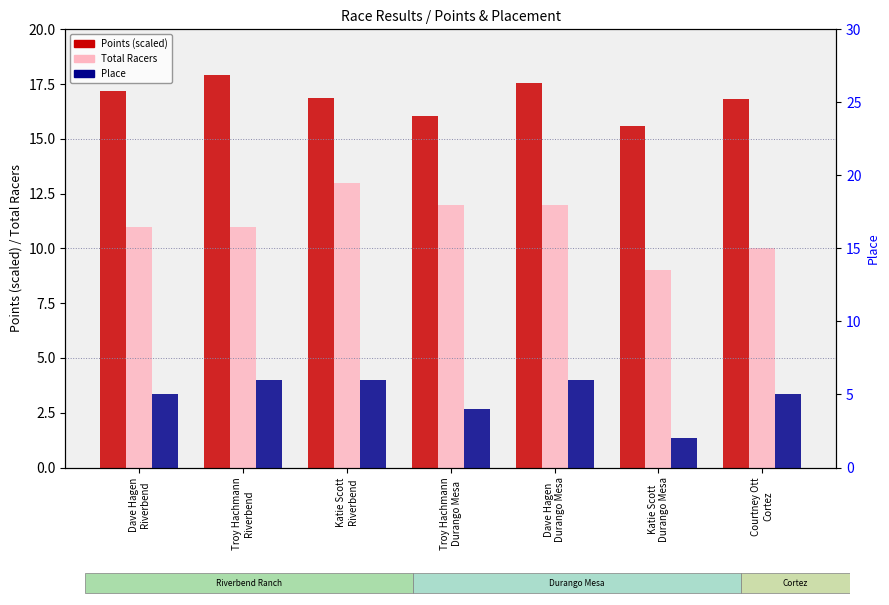

What is the total value across all series at Troy Hachmann
Durango Mesa?

32.1